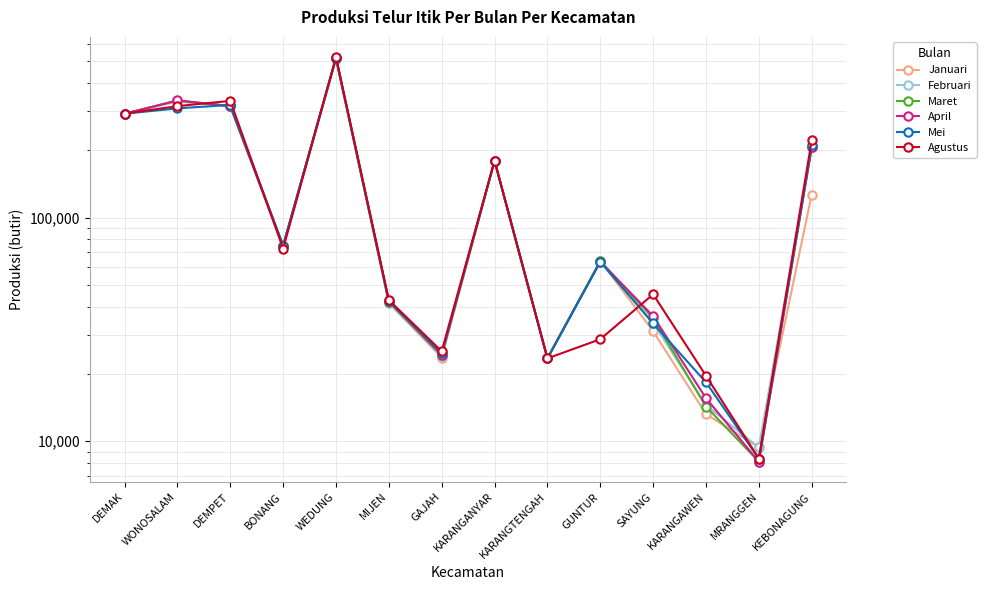

How many interior local peaks does the Agustus series have?

4